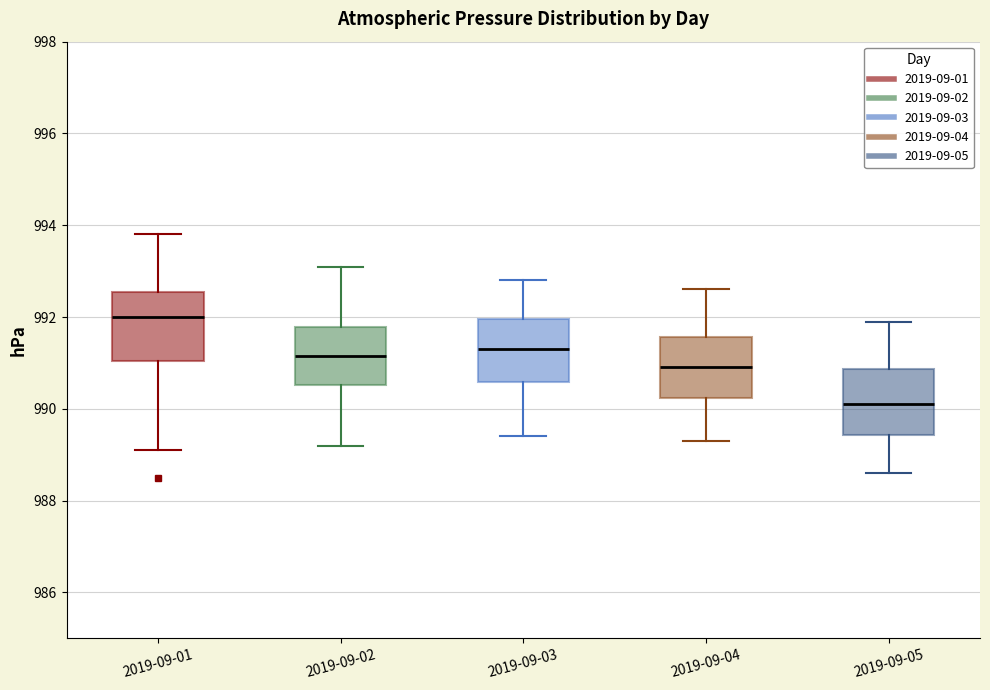

Reading left to right, read every box against the y-axis: the position of its median line, the range the box covers, and the ends of its whiskers. The values are not printed on the chart, so give them approximately, as read against the axis.

2019-09-01: median 992.0, box 991.0 to 992.6, whiskers 989.2 to 993.8
2019-09-02: median 991.2, box 990.6 to 991.8, whiskers 989.2 to 993.2
2019-09-03: median 991.4, box 990.6 to 992.0, whiskers 989.4 to 992.8
2019-09-04: median 991.0, box 990.2 to 991.6, whiskers 989.4 to 992.6
2019-09-05: median 990.2, box 989.4 to 990.8, whiskers 988.6 to 992.0